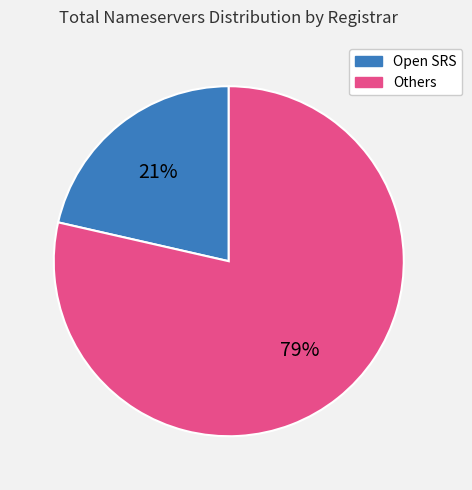

Do Others and Open SRS together represent more than half of the pie?

Yes